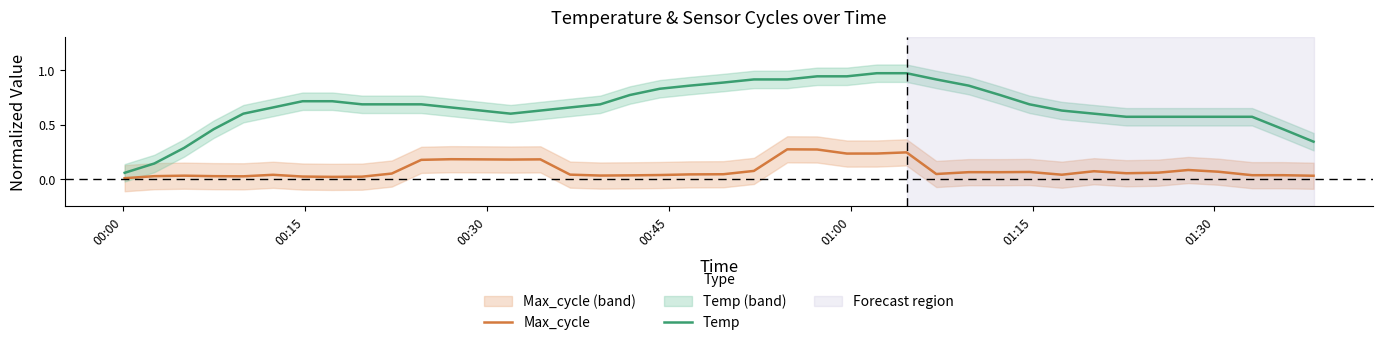

How many data points does each series have?

40